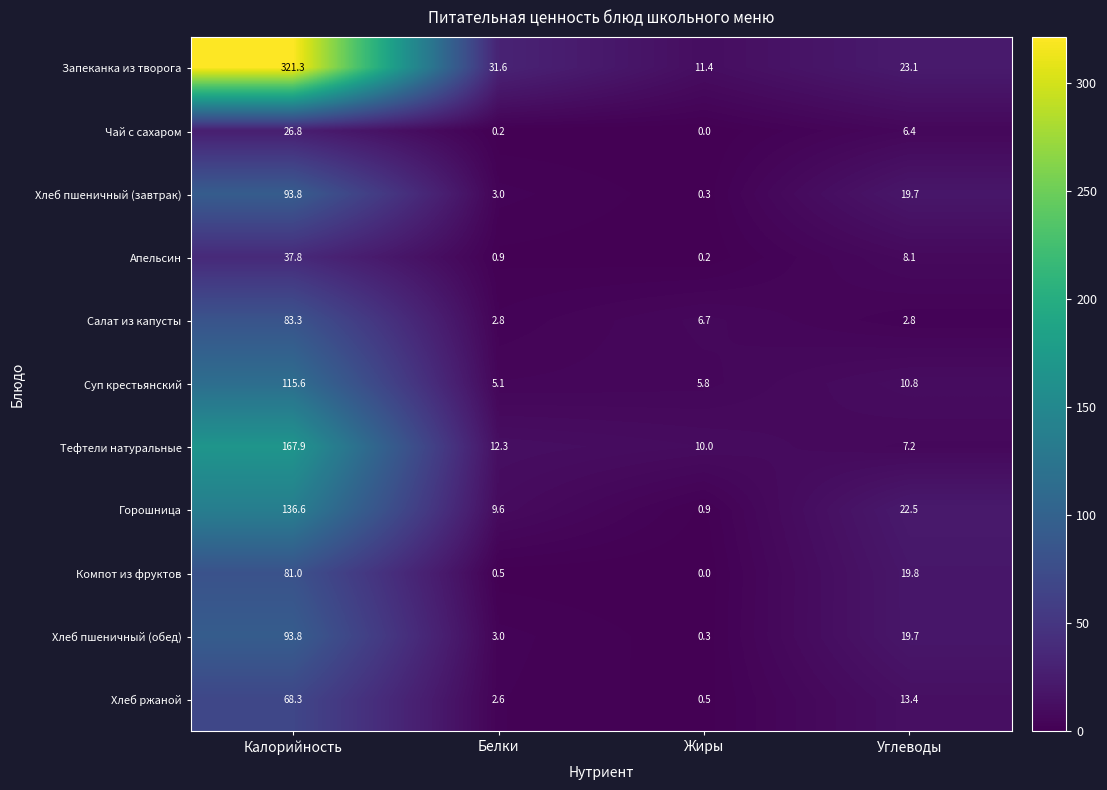

Rank the categories by Запеканка из творога value from highest to lowest.

Калорийность, Белки, Углеводы, Жиры